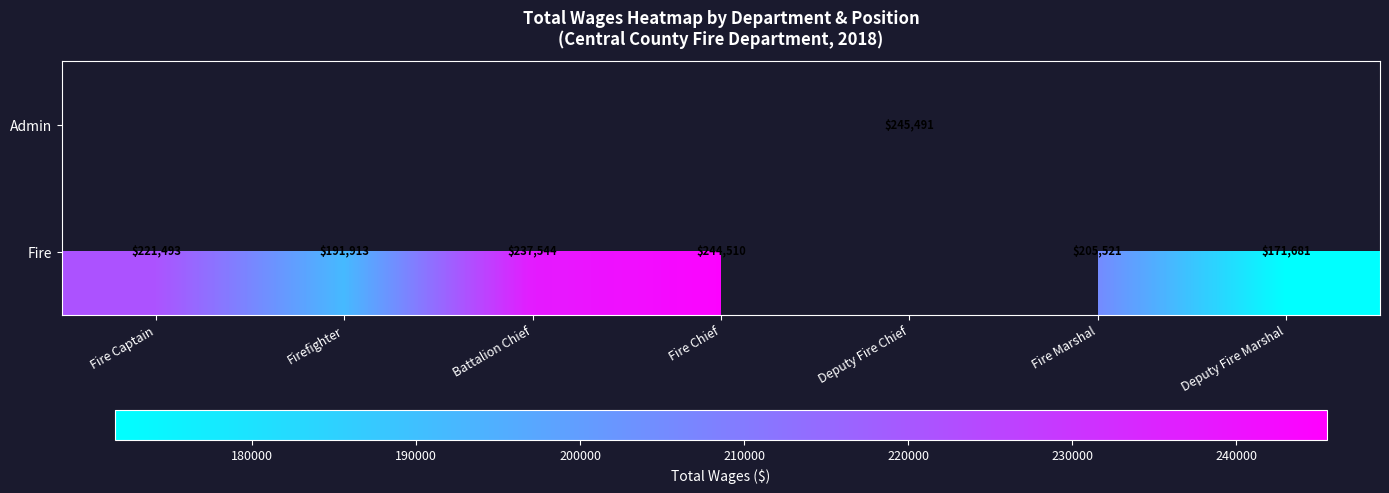

What is the sum of the Fire values at Battalion Chief and Deputy Fire Marshal?

409225